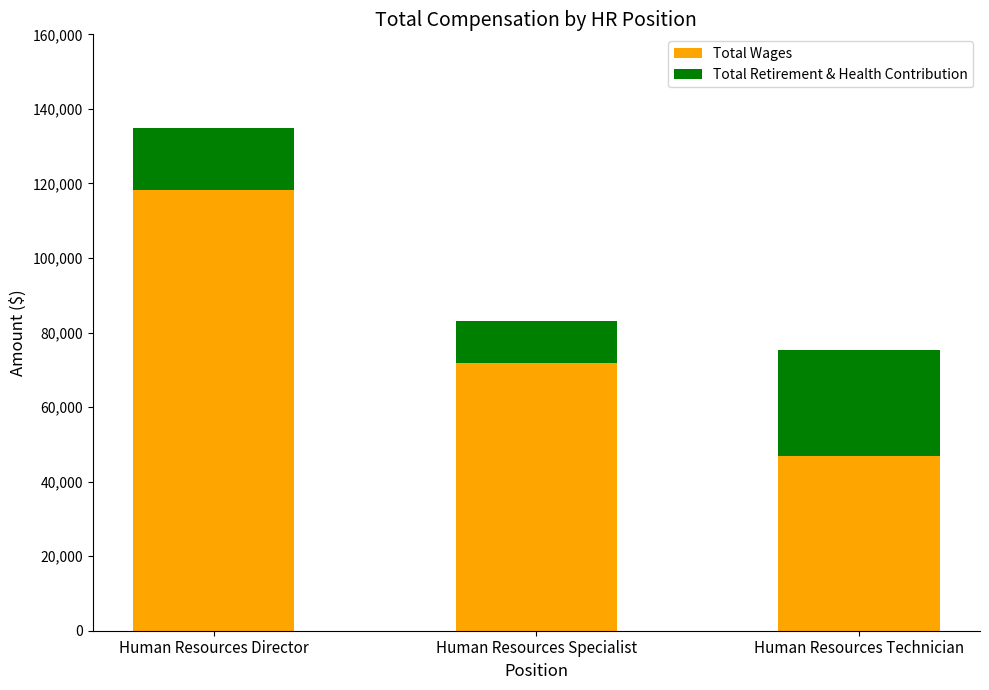

Rank the categories by Total Wages value from highest to lowest.

Human Resources Director, Human Resources Specialist, Human Resources Technician